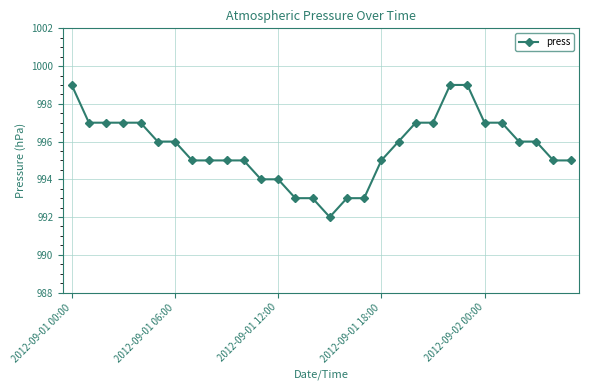

What is the average value?

996